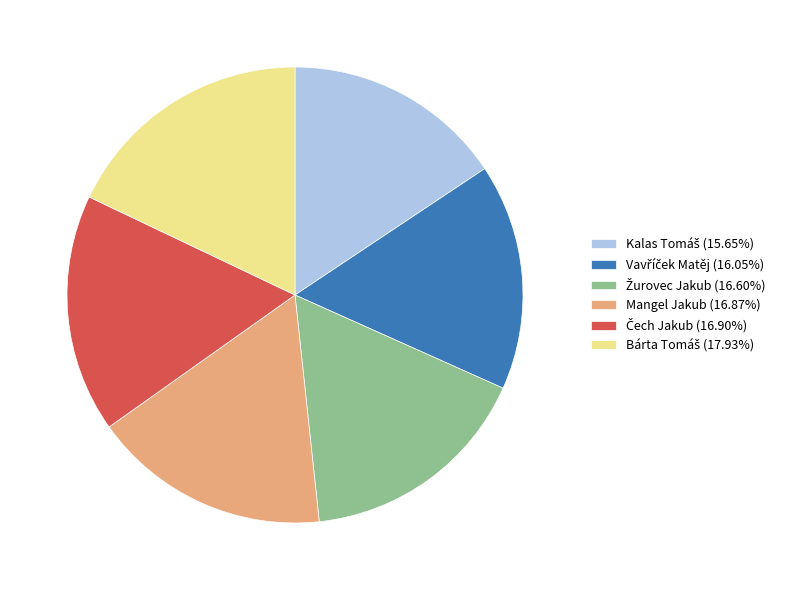

Does any single category account for the majority?

No